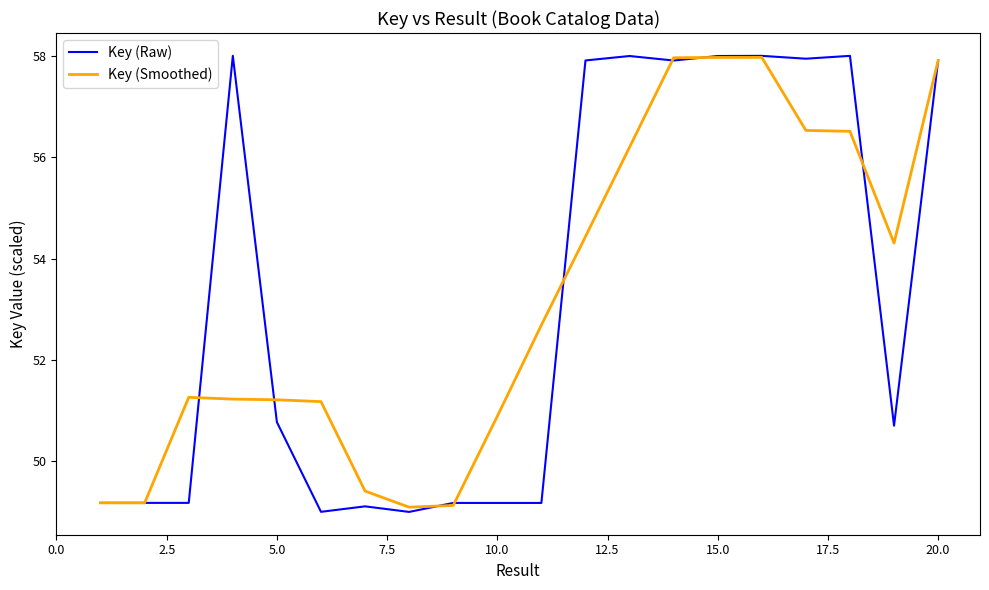

What is the lowest value of the Key (Smoothed) series?

49.1